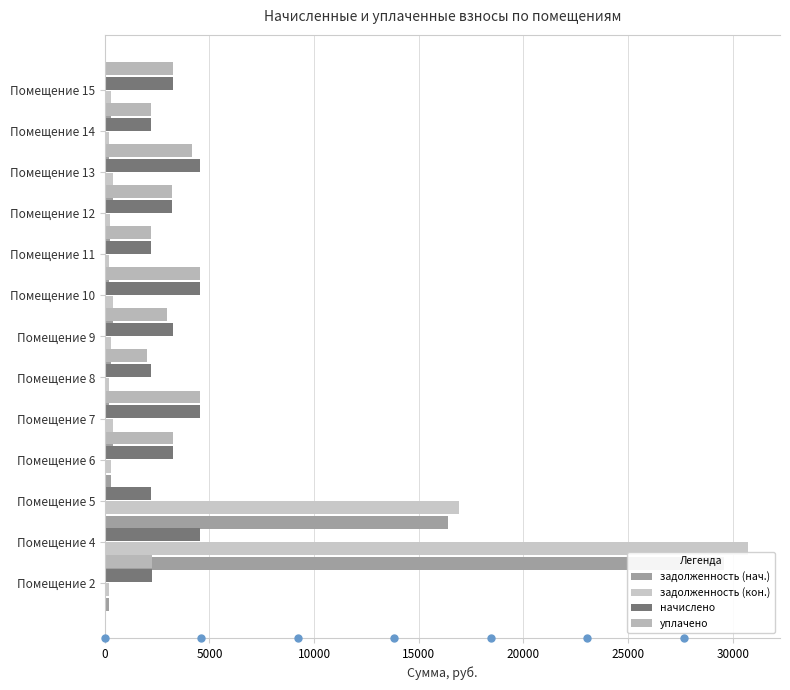

What is the highest value of the уплачено series?

4552.6